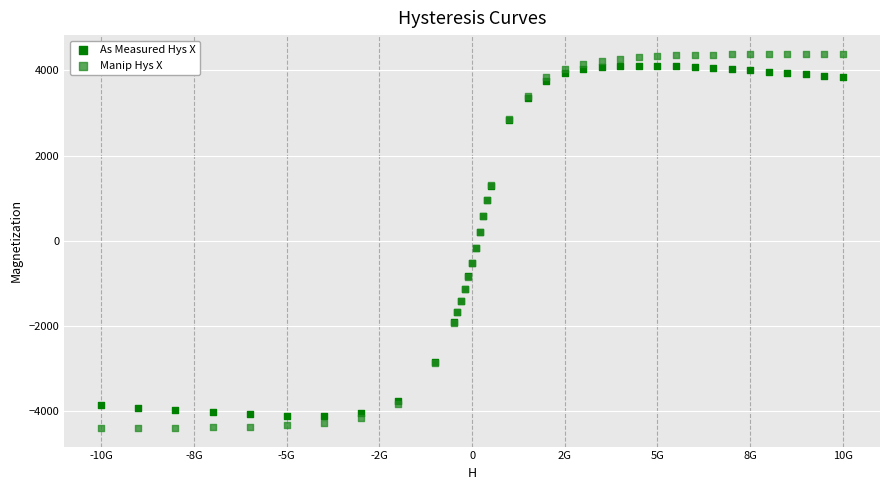

Which series reaches the maximum Y coordinate?

Manip Hys X